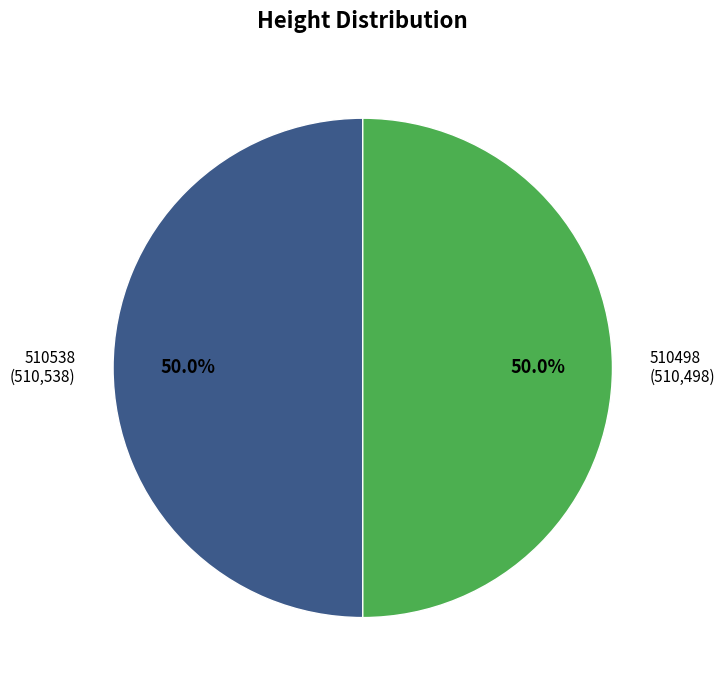

Approximately how many times larger is the value at 510498 compared to 510538?

1.0